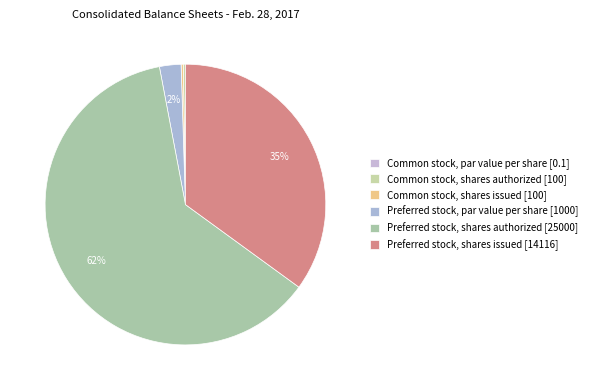

Which category has the biggest portion of the pie?

Preferred stock, shares authorized